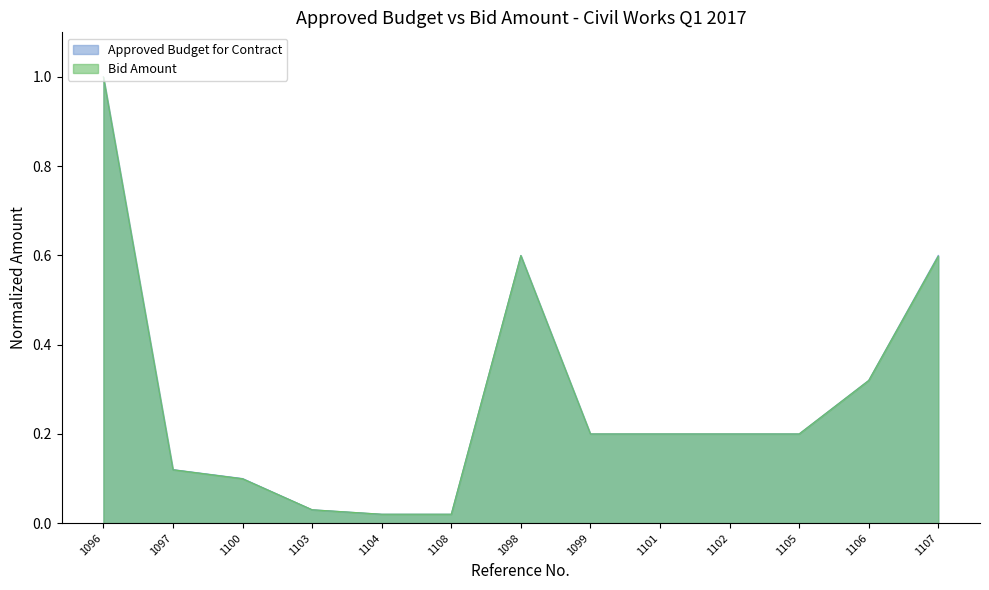

The Approved Budget for Contract series shows 0.2 at 1107. True or false?

False